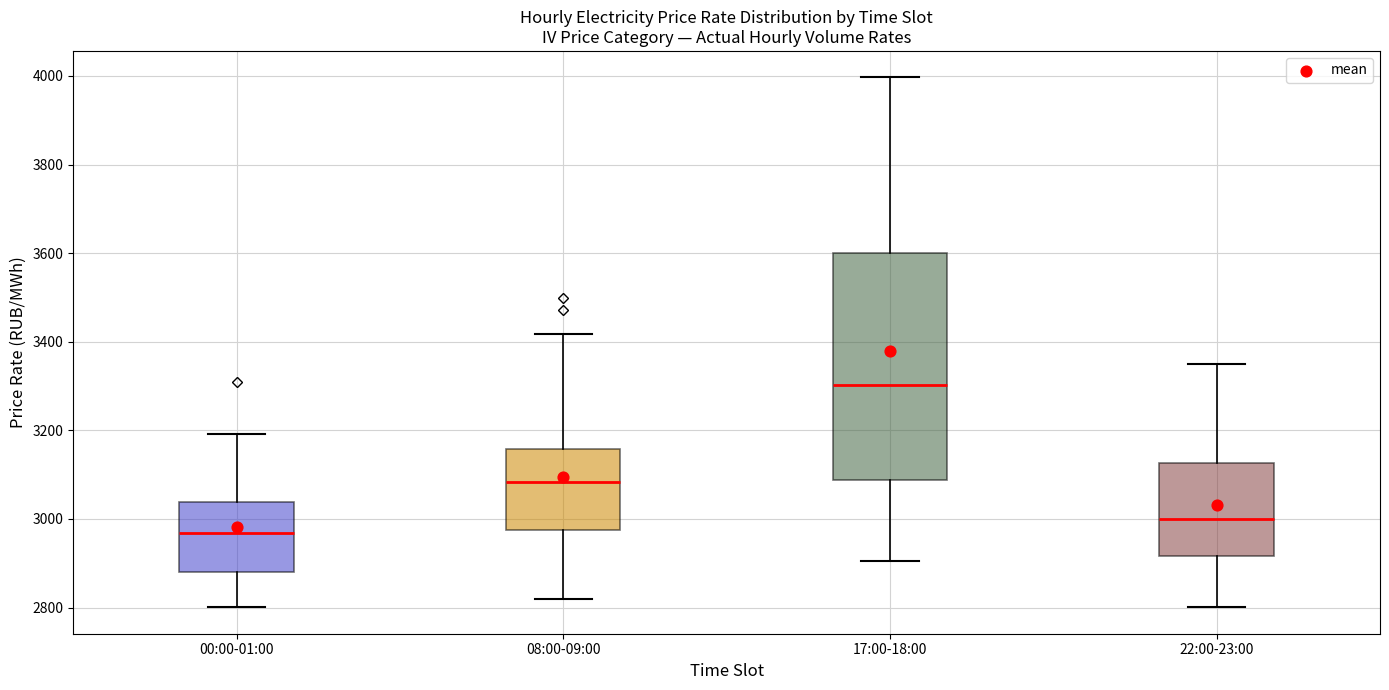

Reading left to right, read every box against the y-axis: the position of its median line, the range the box covers, and the ends of its whiskers. The values are not printed on the chart, so give them approximately, as read against the axis.

00:00-01:00: median 2960, box 2880 to 3040, whiskers 2800 to 3200
08:00-09:00: median 3080, box 2980 to 3160, whiskers 2820 to 3420
17:00-18:00: median 3300, box 3080 to 3600, whiskers 2900 to 4000
22:00-23:00: median 3000, box 2920 to 3120, whiskers 2800 to 3340